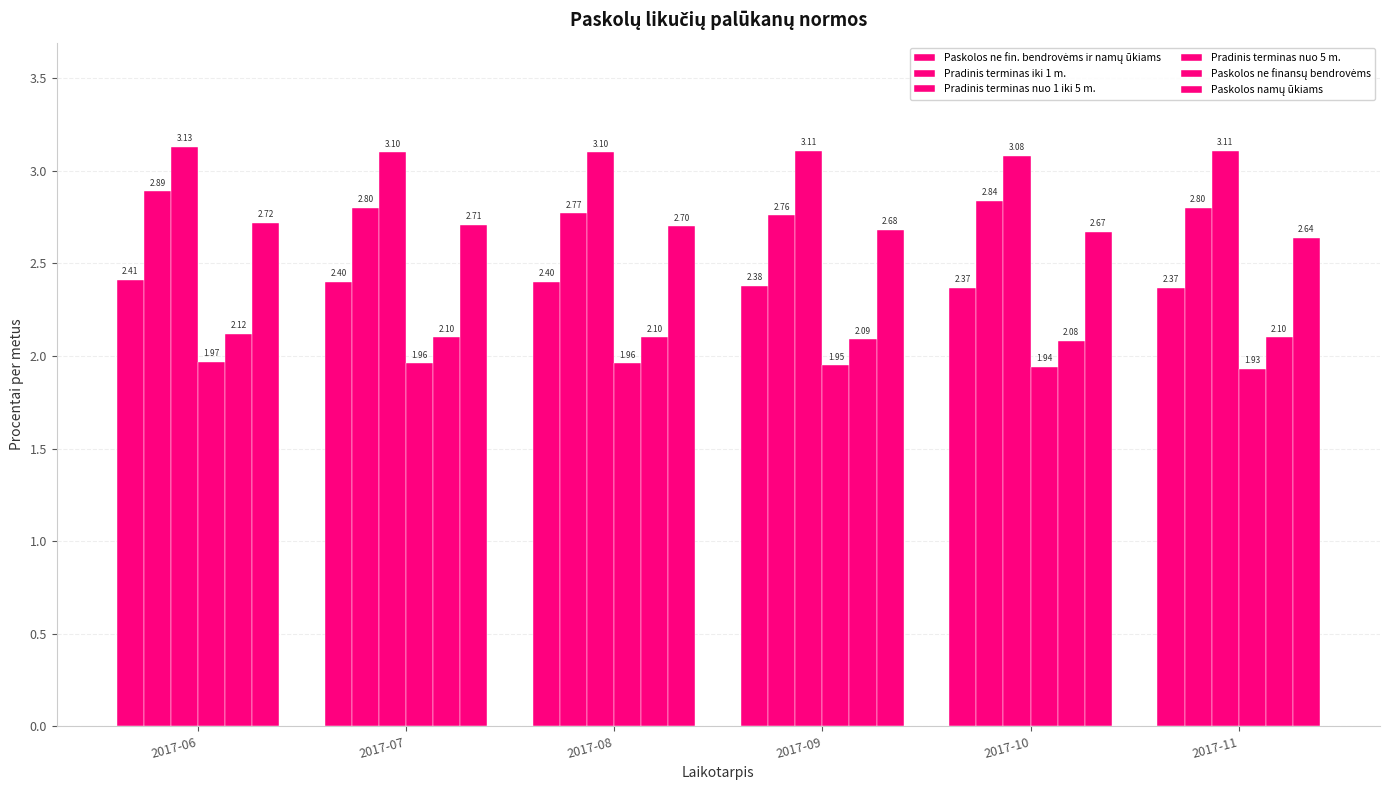

Between 2017-11 and 2017-08, which is larger?

2017-08